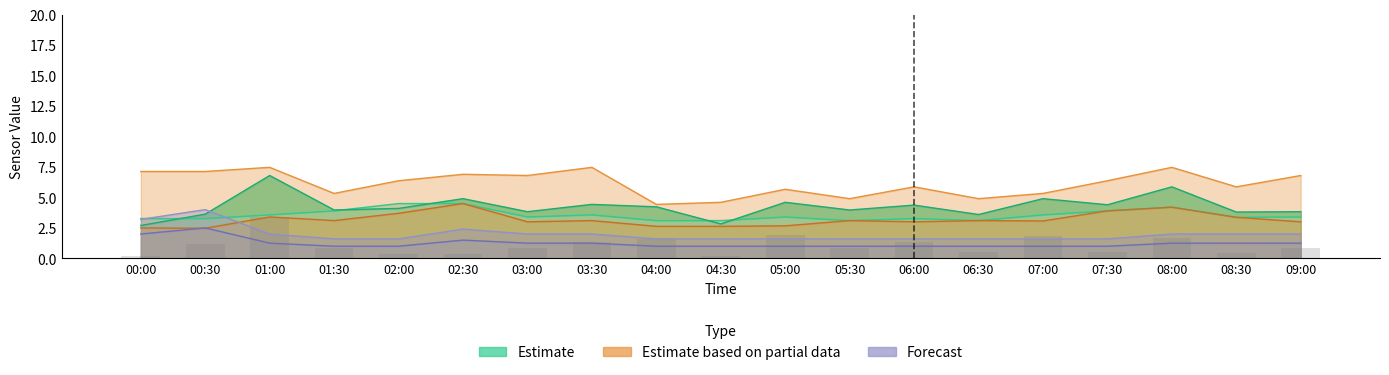

Is it true that SDS_P1_upper equals 8.7 at 06:30?

False